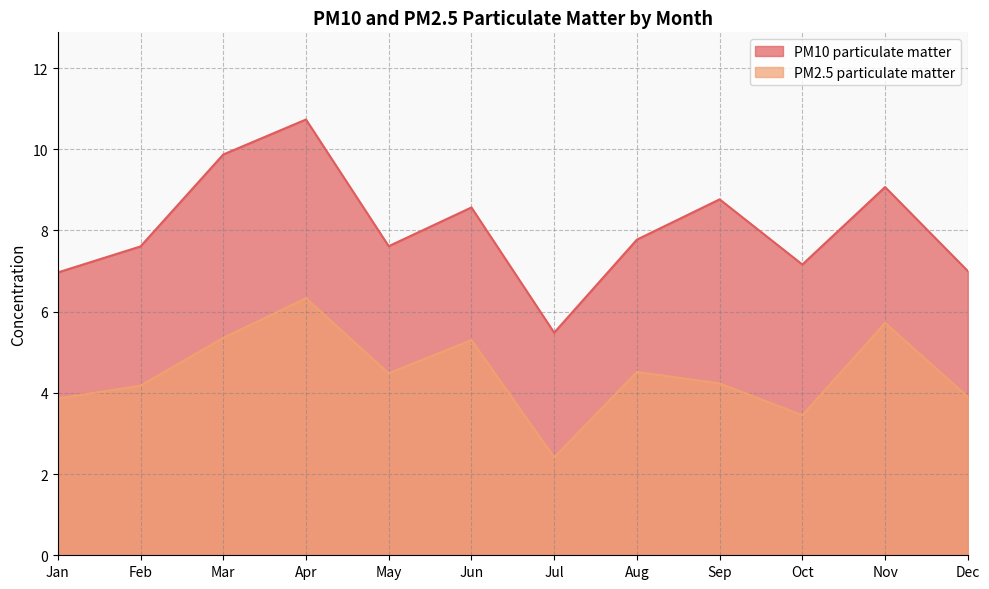

Which category has the lowest value in the PM2.5 particulate matter series?

Jul